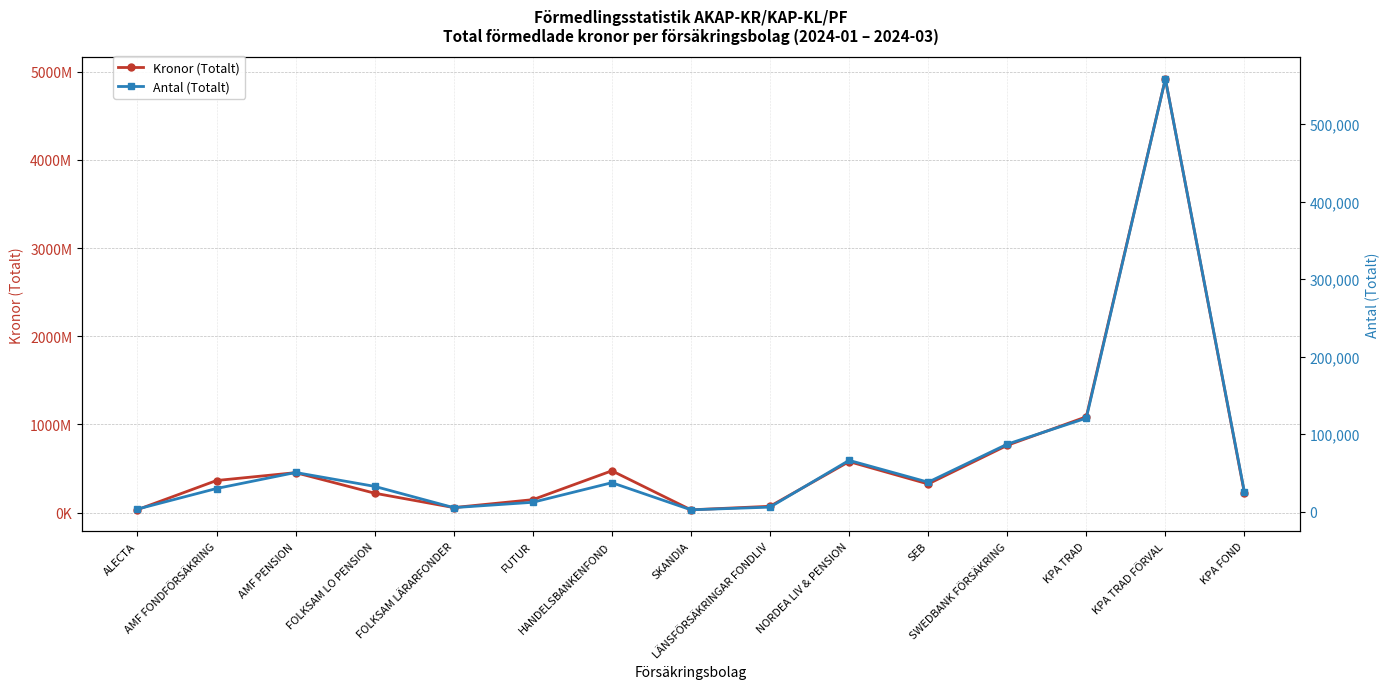

Which series has the largest range (max minus min)?

Kronor (Totalt)